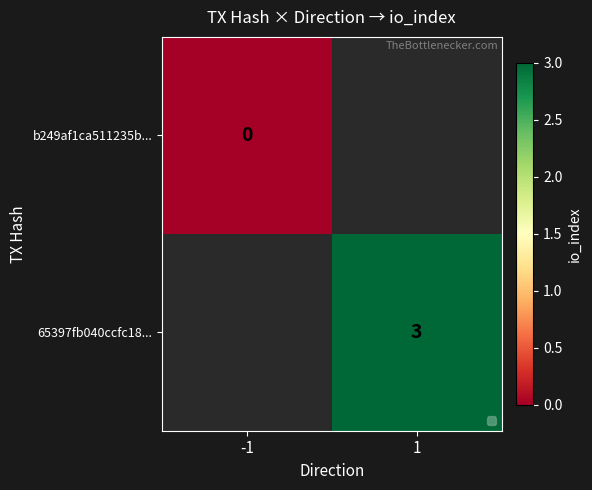

Which has a higher value, -1 or 1?

1